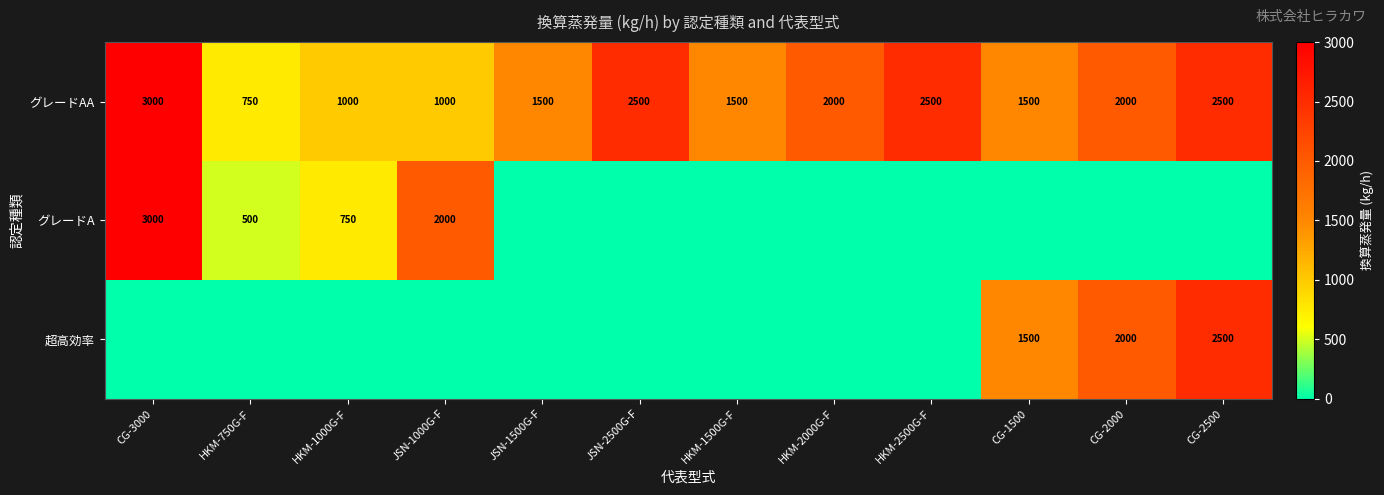

What is the sum of the グレードAA values at CG-2500 and JSN-1500G-F?

4000